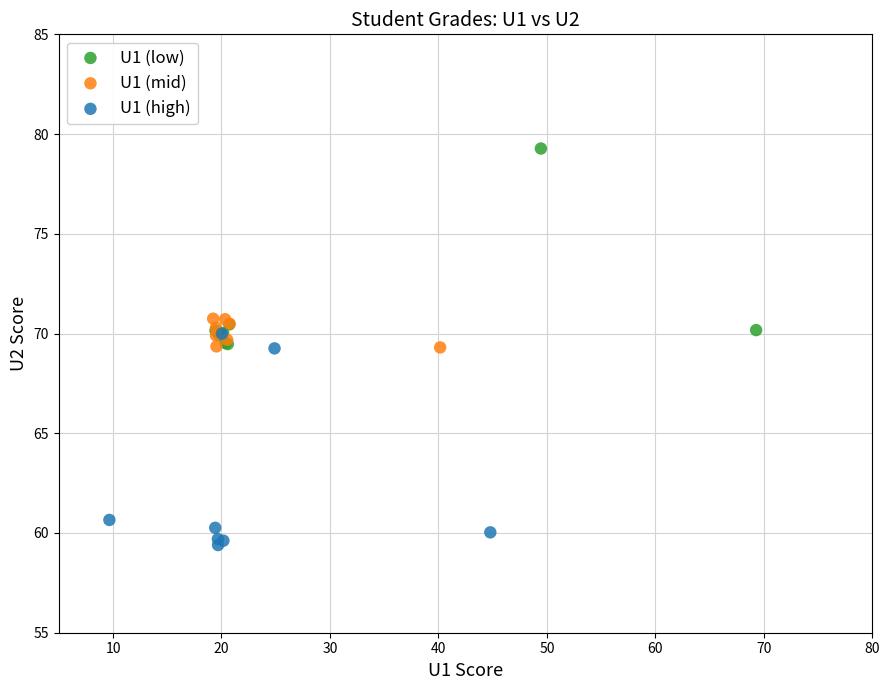

Which series reaches the minimum Y coordinate?

U1 (high)